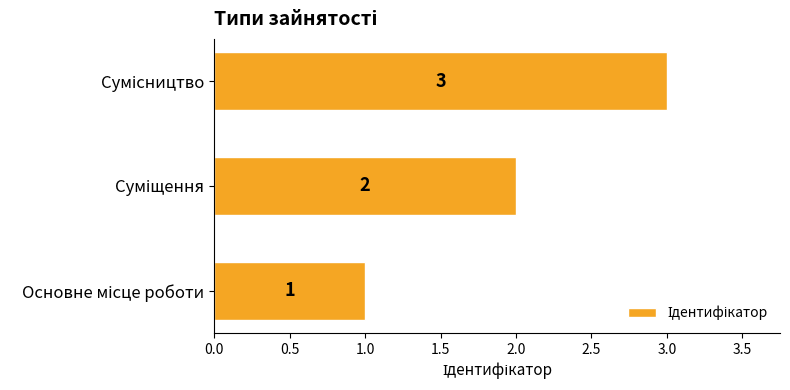

How many values are between 1 and 3?

3